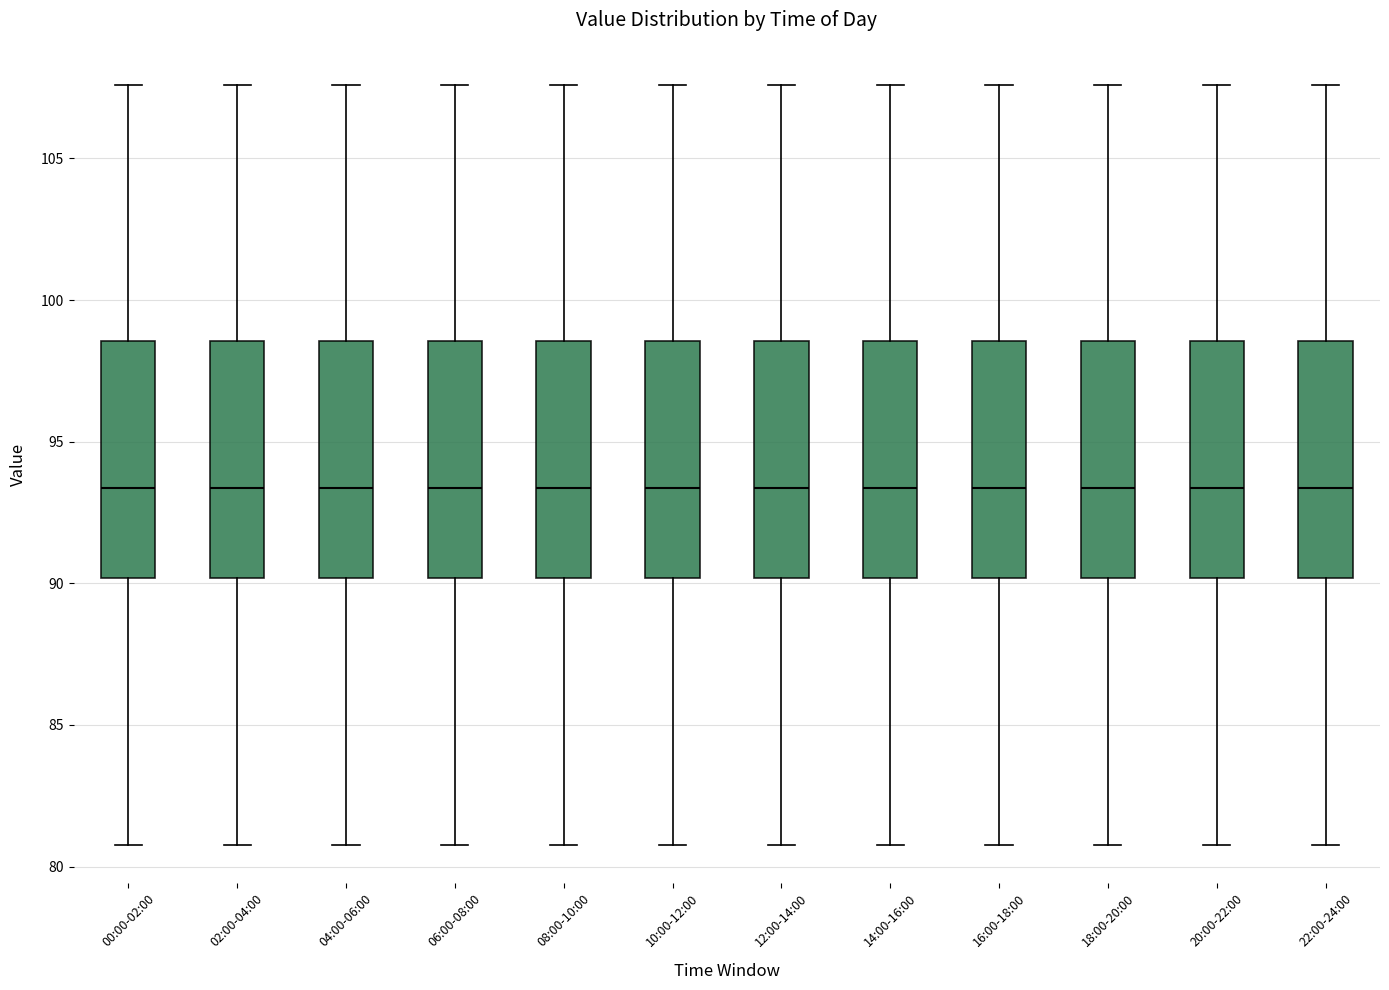

Reading left to right, transcribe this box plot: for each box, give where its median line is, the range the box spans, and where its two whiskers end, as read against the y-axis. The values are not printed on the chart, so give them approximately, as read against the axis.

00:00-02:00: median 93.5, box 90.0 to 98.5, whiskers 81.0 to 107.5
02:00-04:00: median 93.5, box 90.0 to 98.5, whiskers 81.0 to 107.5
04:00-06:00: median 93.5, box 90.0 to 98.5, whiskers 81.0 to 107.5
06:00-08:00: median 93.5, box 90.0 to 98.5, whiskers 81.0 to 107.5
08:00-10:00: median 93.5, box 90.0 to 98.5, whiskers 81.0 to 107.5
10:00-12:00: median 93.5, box 90.0 to 98.5, whiskers 81.0 to 107.5
12:00-14:00: median 93.5, box 90.0 to 98.5, whiskers 81.0 to 107.5
14:00-16:00: median 93.5, box 90.0 to 98.5, whiskers 81.0 to 107.5
16:00-18:00: median 93.5, box 90.0 to 98.5, whiskers 81.0 to 107.5
18:00-20:00: median 93.5, box 90.0 to 98.5, whiskers 81.0 to 107.5
20:00-22:00: median 93.5, box 90.0 to 98.5, whiskers 81.0 to 107.5
22:00-24:00: median 93.5, box 90.0 to 98.5, whiskers 81.0 to 107.5